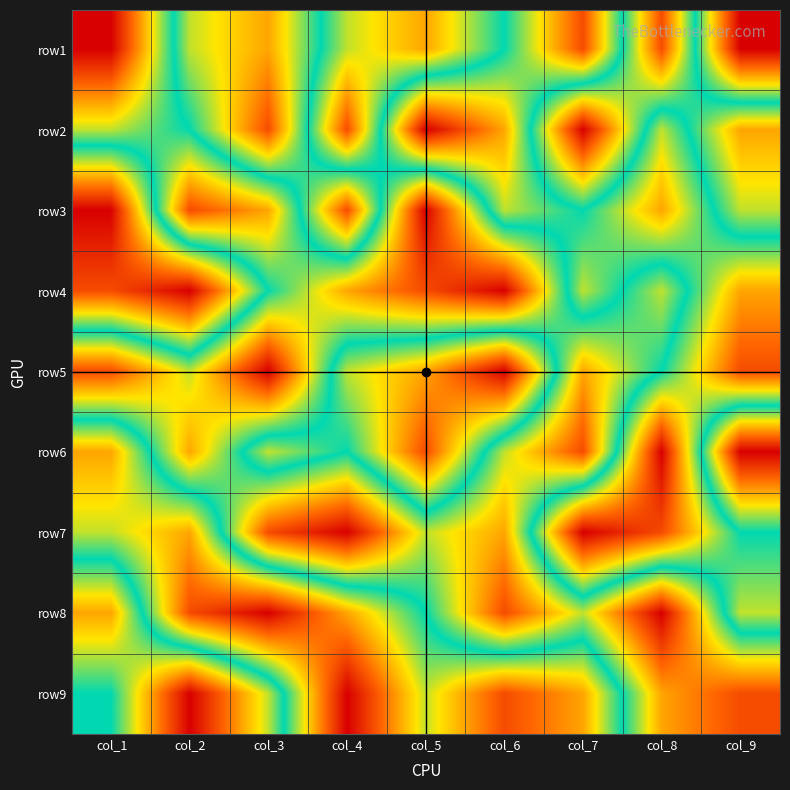

Reading left to right, what are all the values shown in this chart?

row1: col_1=1	col_2=6	col_3=7	col_4=4	col_5=3	col_6=5	col_7=8	col_8=2	col_9=9
row2: col_1=4	col_2=5	col_3=8	col_4=2	col_5=9	col_6=7	col_7=1	col_8=6	col_9=3
row3: col_1=9	col_2=2	col_3=3	col_4=8	col_5=1	col_6=6	col_7=5	col_8=7	col_9=4
row4: col_1=8	col_2=9	col_3=5	col_4=3	col_5=2	col_6=1	col_7=6	col_8=4	col_9=7
row5: col_1=2	col_2=4	col_3=1	col_4=6	col_5=7	col_6=9	col_7=3	col_8=5	col_9=8
row6: col_1=7	col_2=3	col_3=6	col_4=5	col_5=8	col_6=4	col_7=2	col_8=9	col_9=1
row7: col_1=6	col_2=7	col_3=2	col_4=1	col_5=4	col_6=3	col_7=9	col_8=8	col_9=5
row8: col_1=3	col_2=8	col_3=9	col_4=7	col_5=5	col_6=2	col_7=4	col_8=1	col_9=6
row9: col_1=5	col_2=1	col_3=4	col_4=9	col_5=6	col_6=8	col_7=7	col_8=3	col_9=2